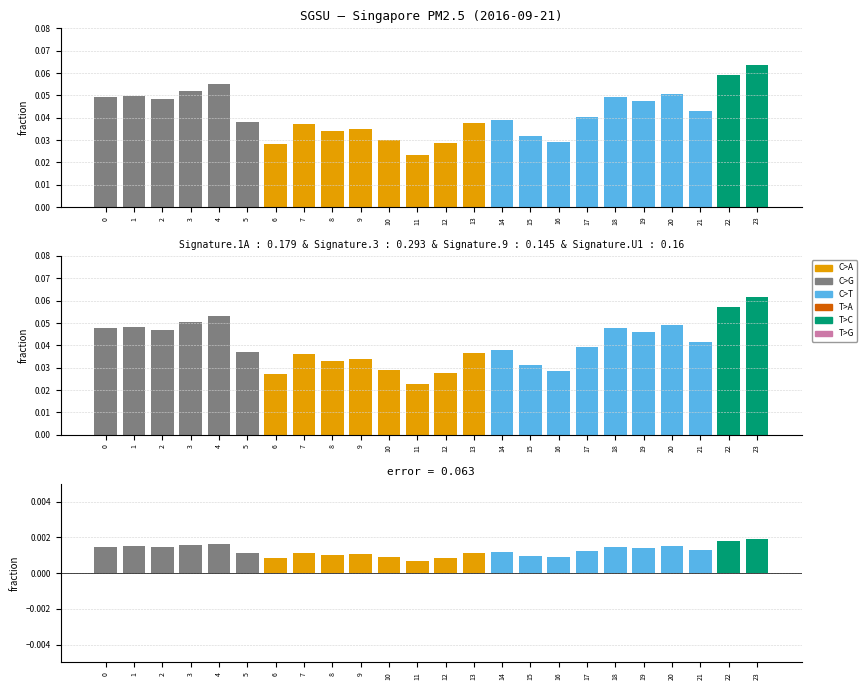

Which label corresponds to the smallest value in the chart?

11